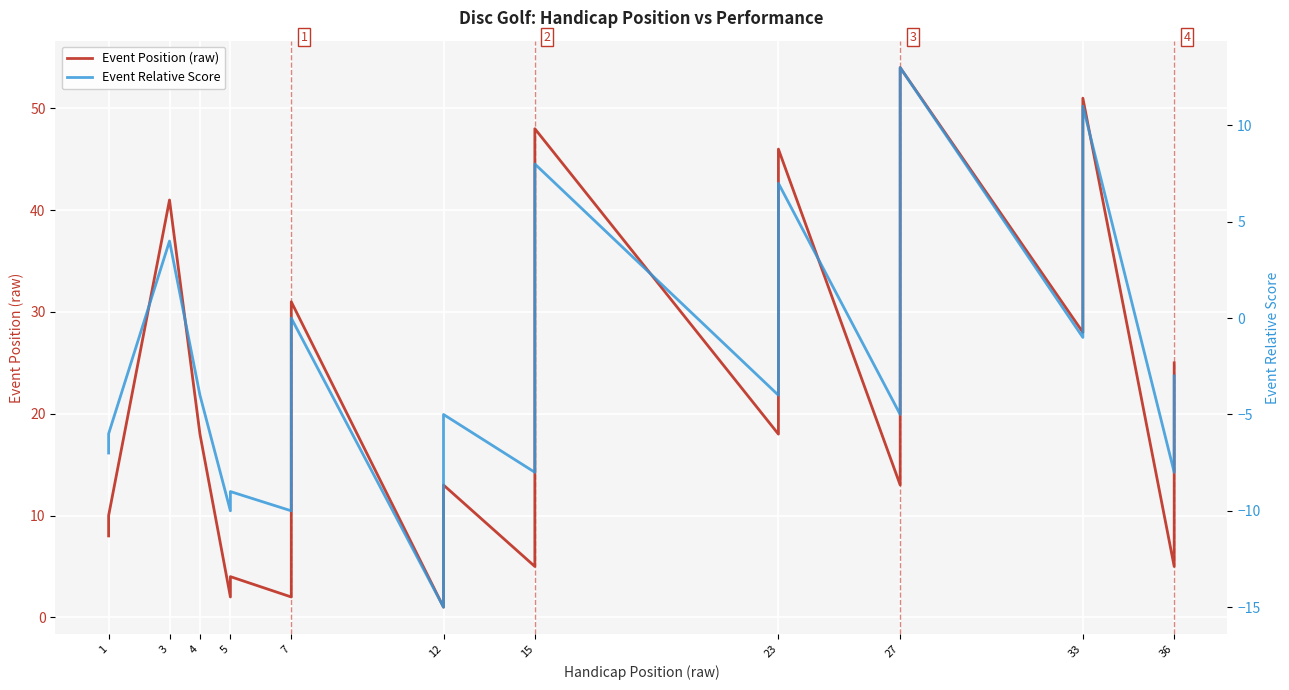

True or false: Event Relative Score and Event Position (raw) cross at least once.

False